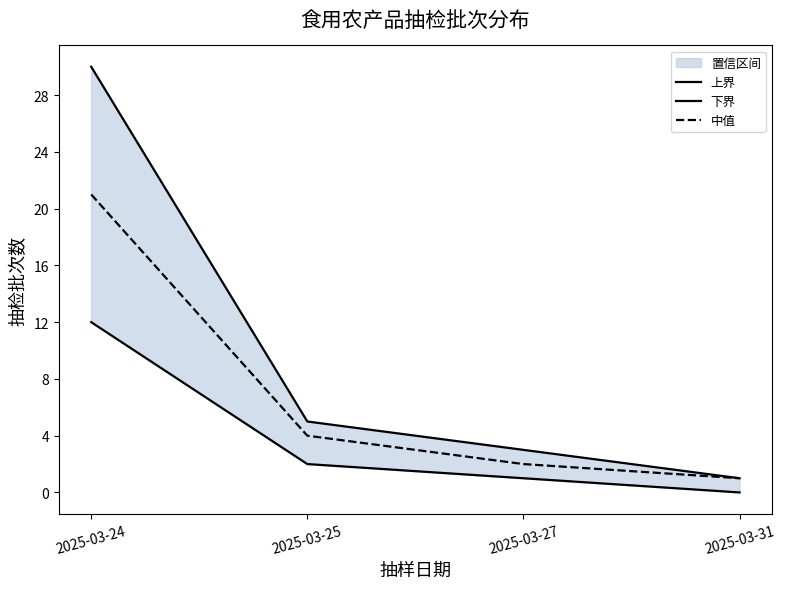

Which series changed the most between 2025-03-25 and 2025-03-31?

上界